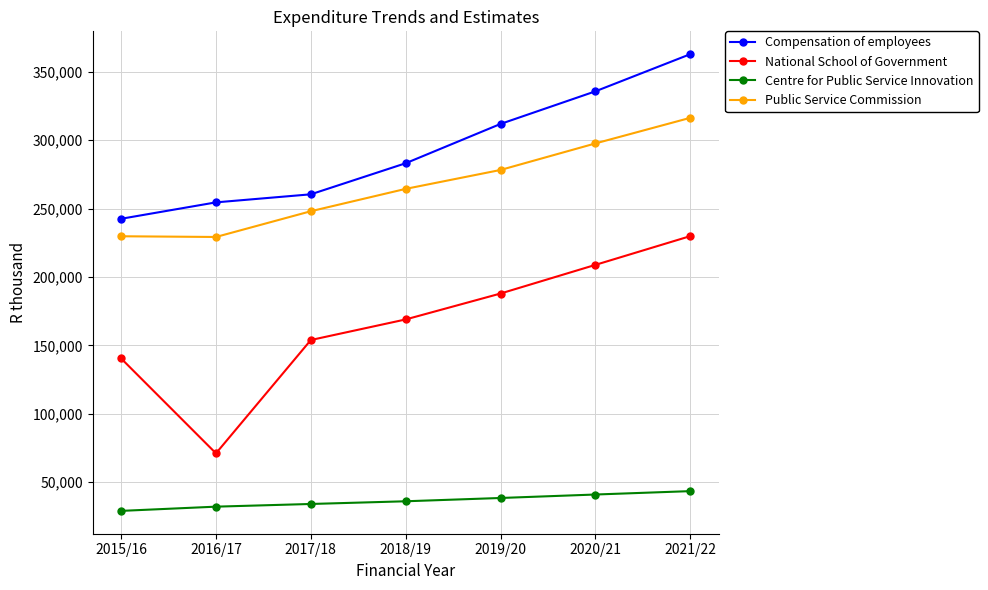

How many lines are shown in the chart?

4